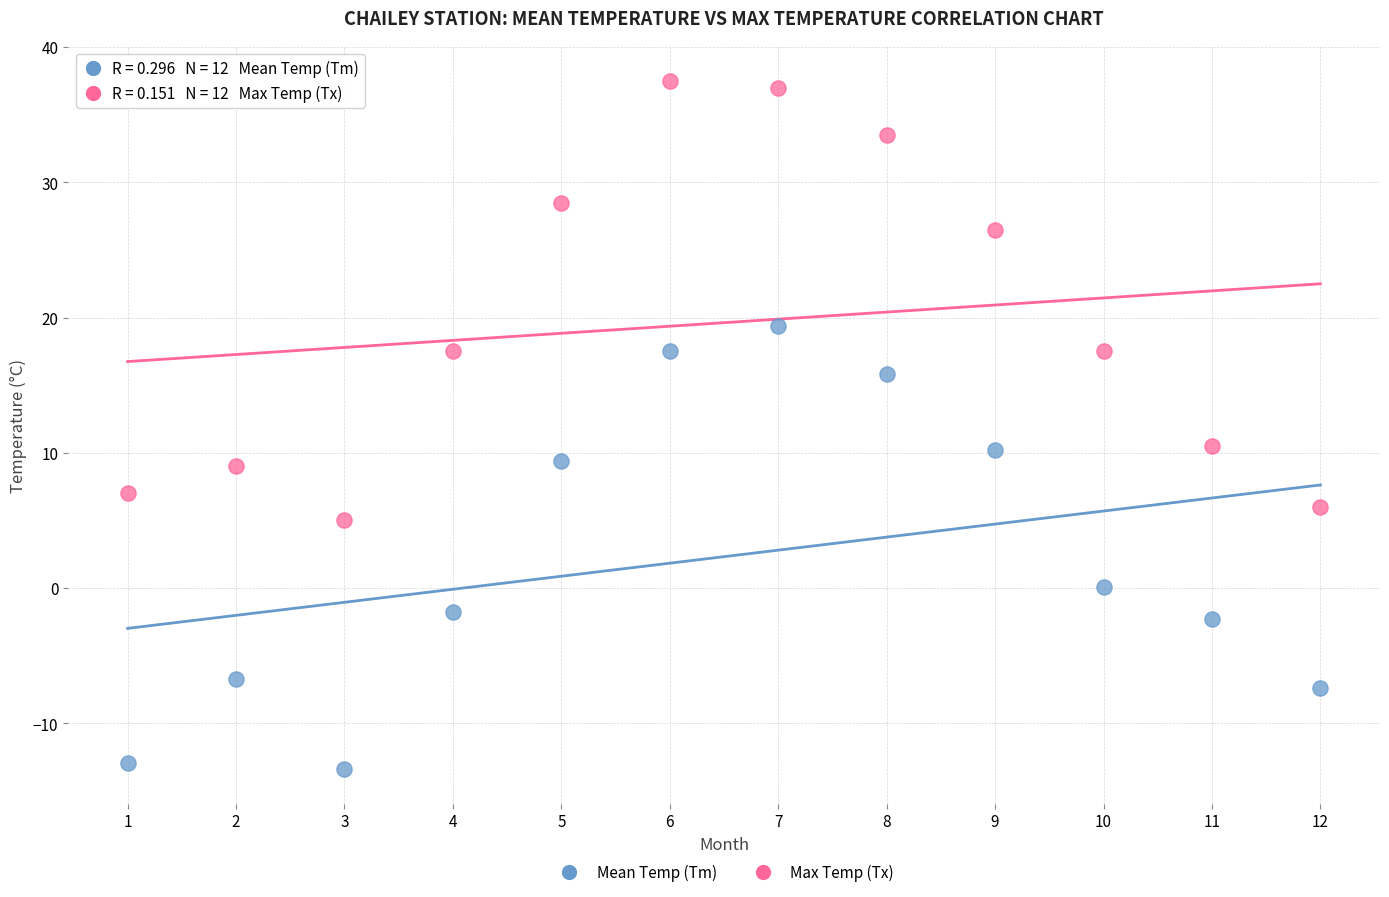

What are all the series names shown in the legend?

Mean Temp (Tm), Max Temp (Tx)